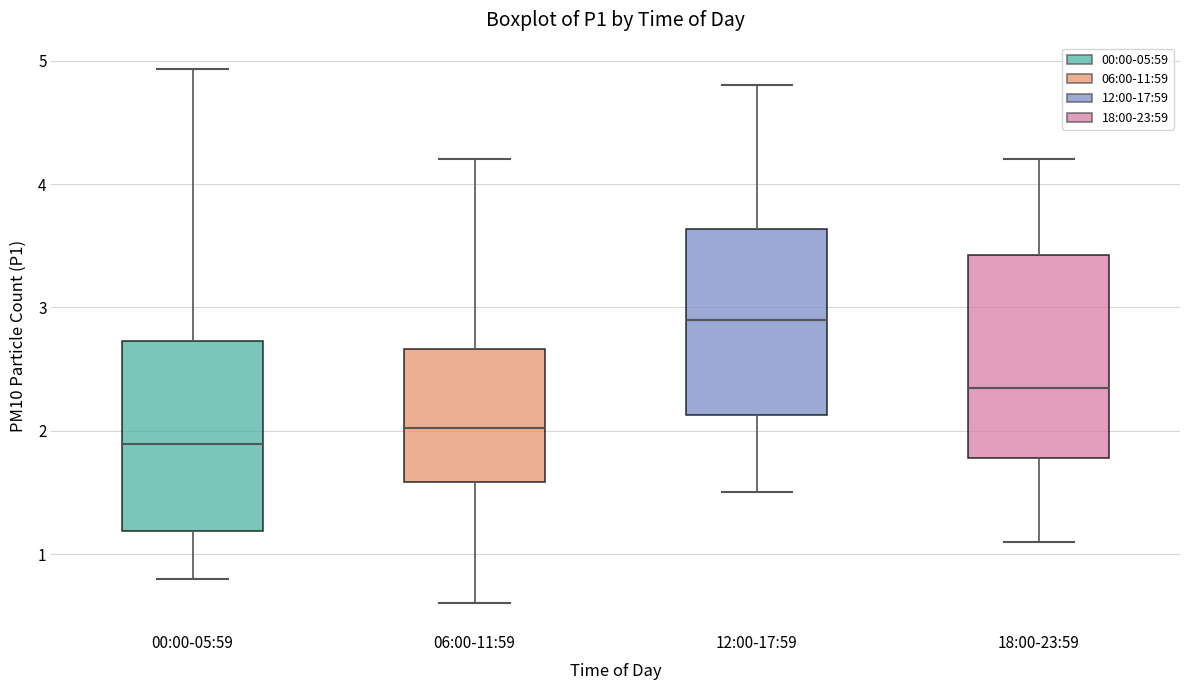

Reading left to right, transcribe this box plot: for each box, give where its median line is, the range the box spans, and where its two whiskers end, as read against the y-axis. The values are not printed on the chart, so give them approximately, as read against the axis.

00:00-05:59: median 1.9, box 1.2 to 2.7, whiskers 0.8 to 4.9
06:00-11:59: median 2.0, box 1.6 to 2.7, whiskers 0.6 to 4.2
12:00-17:59: median 2.9, box 2.1 to 3.6, whiskers 1.5 to 4.8
18:00-23:59: median 2.4, box 1.8 to 3.4, whiskers 1.1 to 4.2